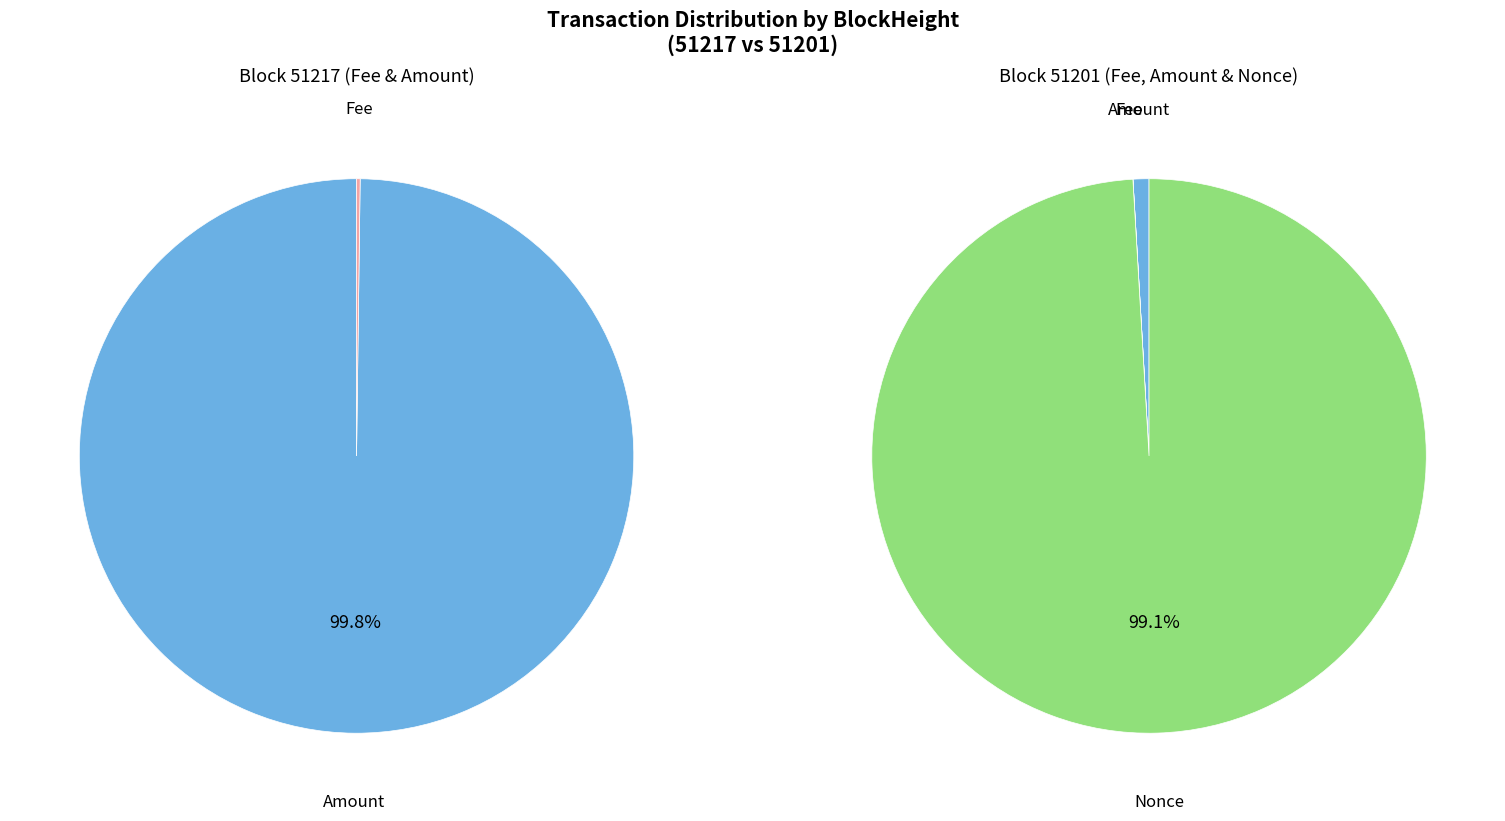

Does 51217 account for over 50% of the chart?

Yes